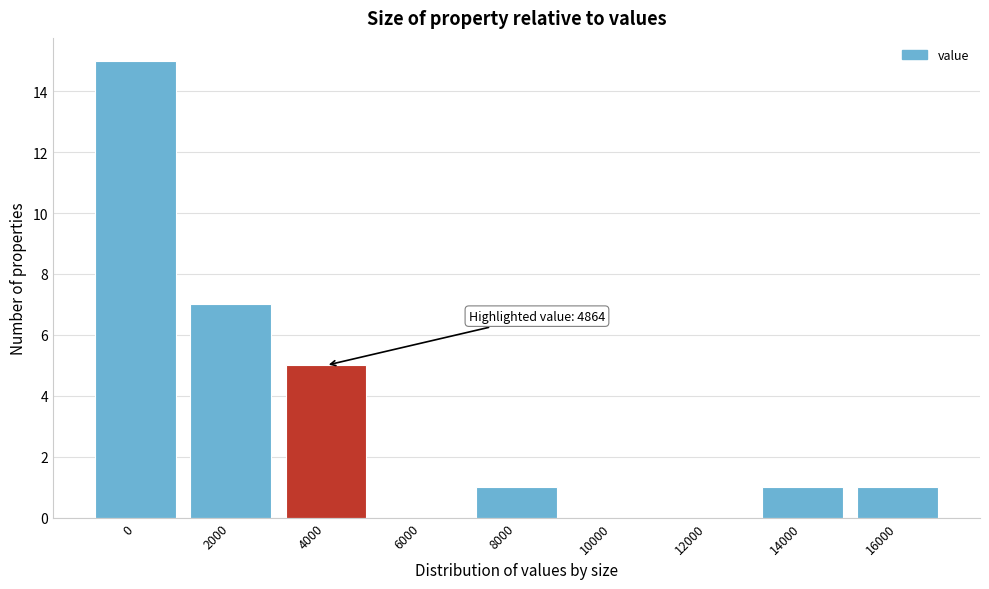

Reading left to right, extract all data points from this chart.

0=15	2000=7	4000=5	6000=0	8000=1	10000=0	12000=0	14000=1	16000=1